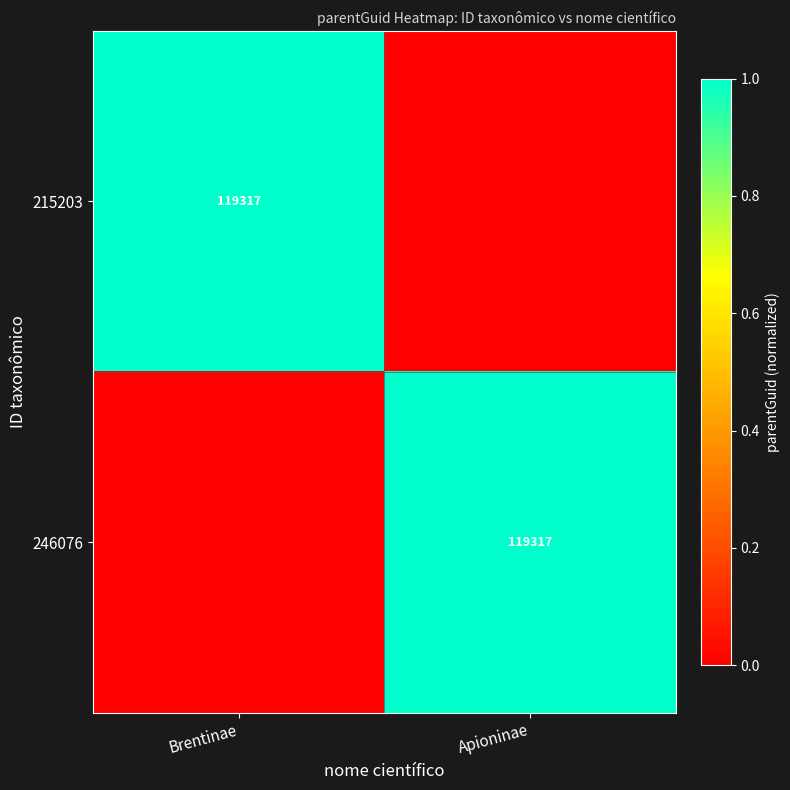

The 246076 series shows 69161 at Apioninae. True or false?

False